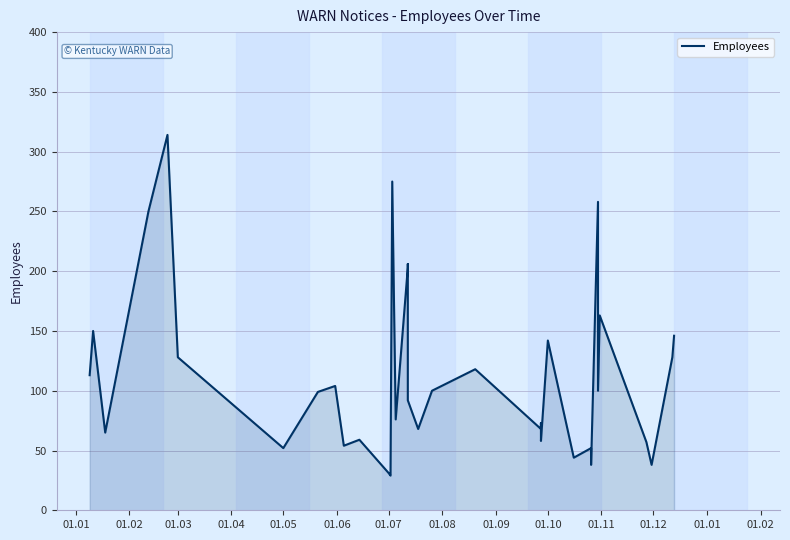

Reading left to right, transcribe all the data shown in this chart.

113	150	65	250	314	128	52	99	104	54	59	31	29	275	76	203	206	96	92	68	100	118	68	73	58	142	44	52	38	258	100	163	57	38	128	146